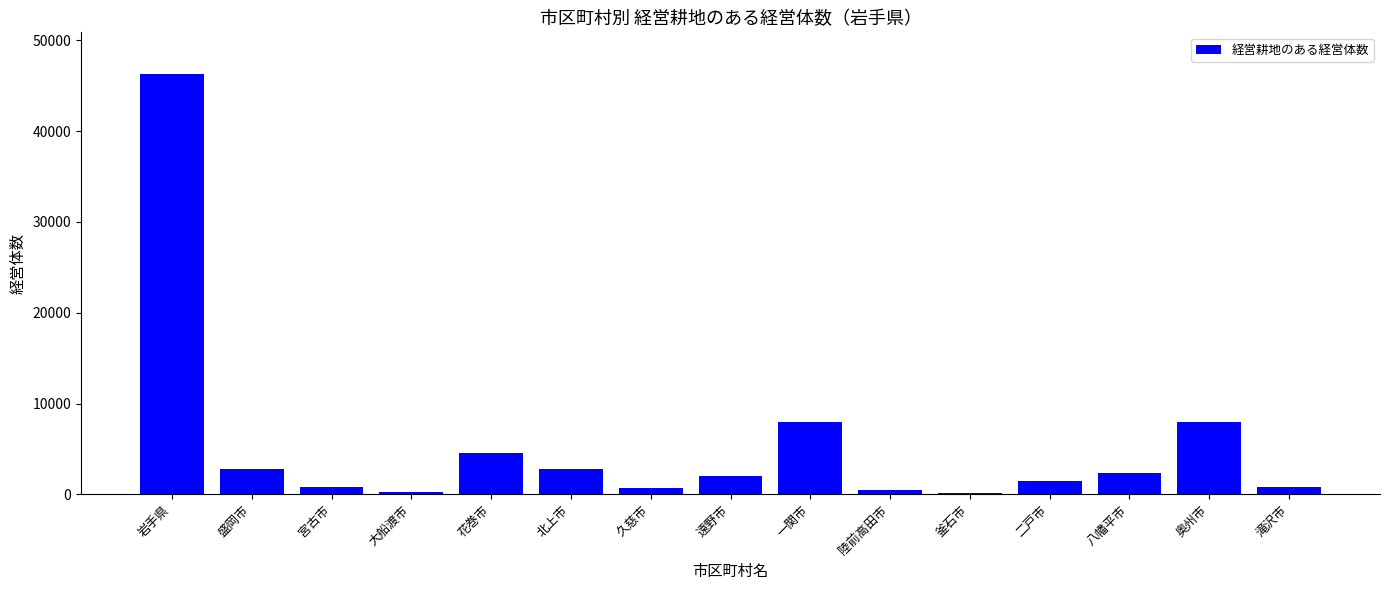

Are the bars horizontal?

No